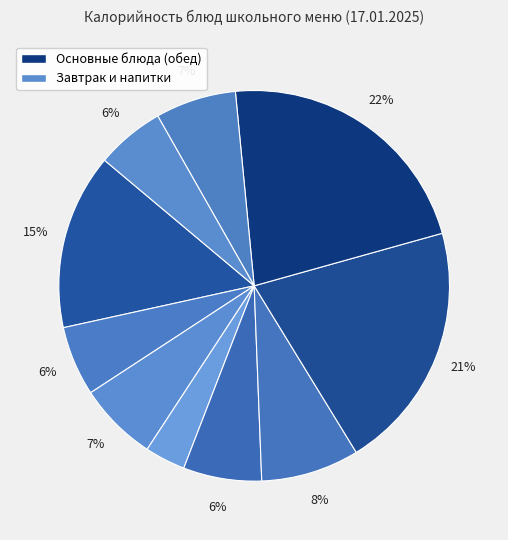

Rank the categories by value from lowest to highest.

Салат-коктейль фруктовый, Компот из сухофруктов, Компот из фруктовой ягодной смеси, Винегрет овощной, Хлеб пшеничный, Хлеб ржано-пшеничный, Щи Весенние, Завтрак (Каша рисовая), Биточки Детские, Гороховое пюре